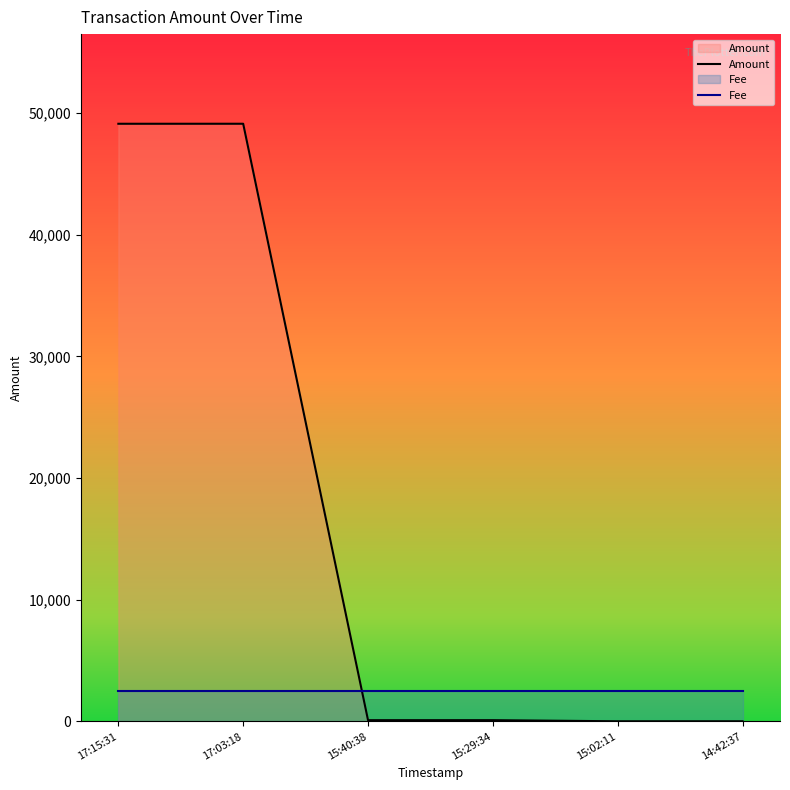

At how many categories does at least one series exceed 38137?

2